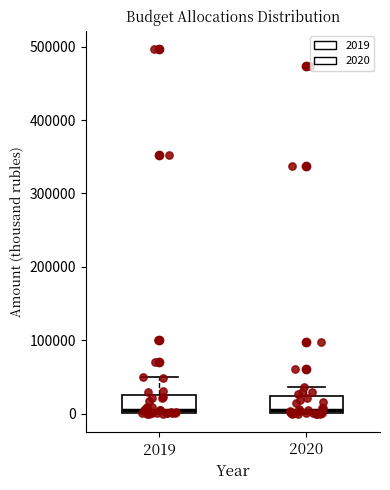

Reading left to right, read every box against the y-axis: the position of its median line, the range the box covers, and the ends of its whiskers. The values are not printed on the chart, so give them approximately, as read against the axis.

2019: median 10000, box 0 to 30000, whiskers 0 to 50000
2020: median 10000, box 0 to 20000, whiskers 0 to 40000